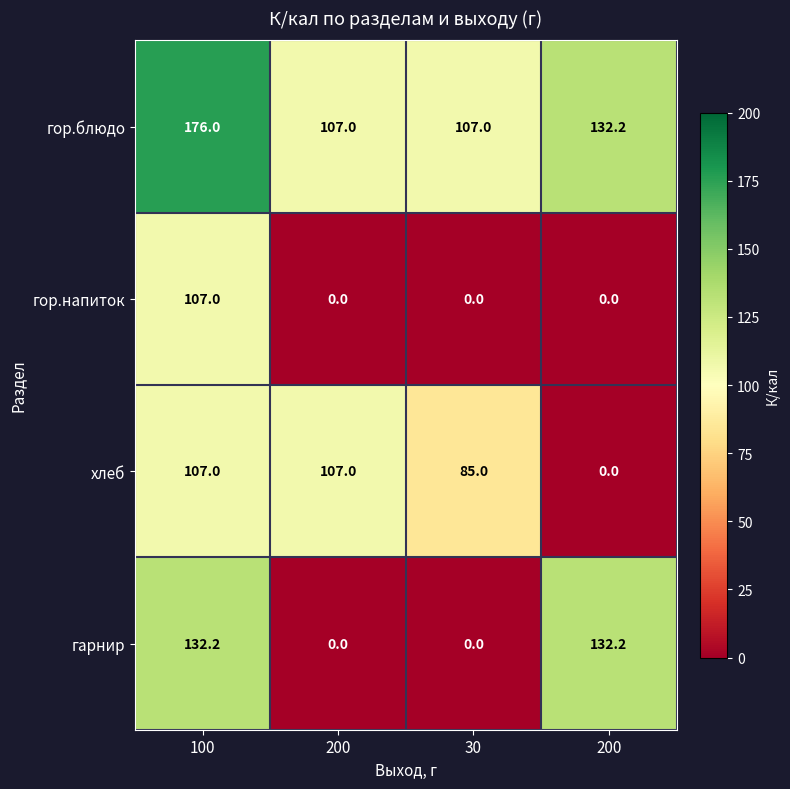

At how many categories does at least one series exceed 110?

2